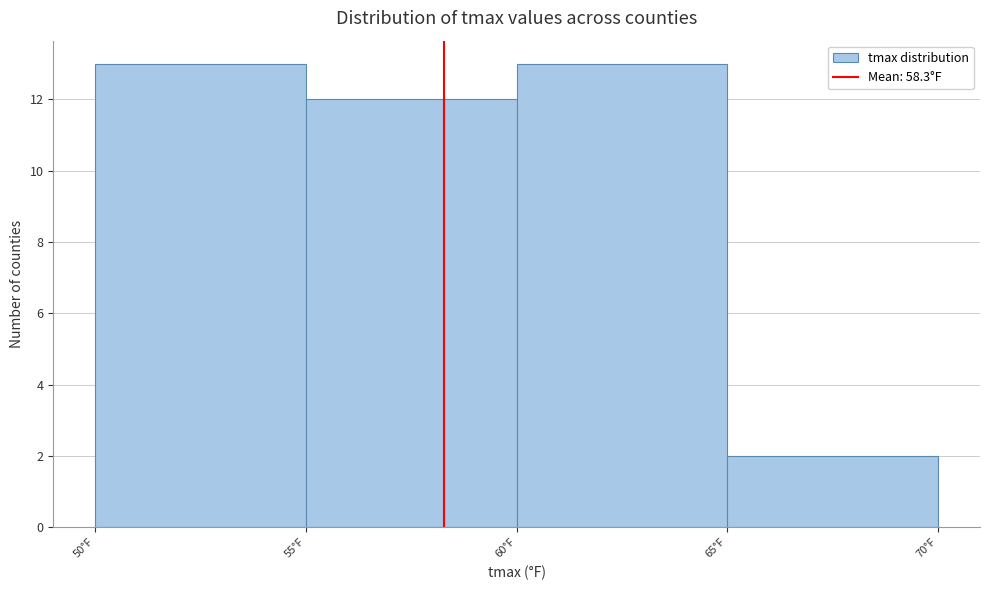

Reading left to right, list every bar in this chart as the range it spans on the x-axis followed by its height. The values are not printed on the chart, so give them approximately, as read against the axis.

50 to 55: 13
55 to 60: 12
60 to 65: 13
65 to 70: 2